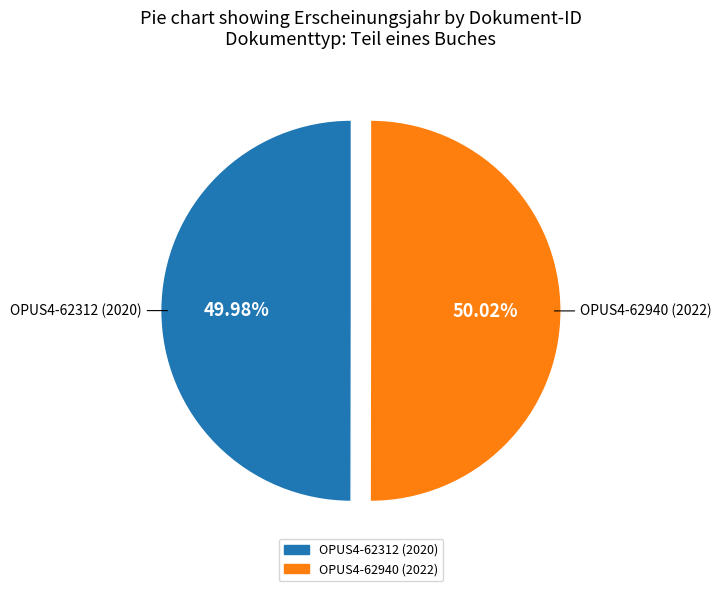

What is the total percentage of OPUS4-62312 and OPUS4-62940?

100.0%